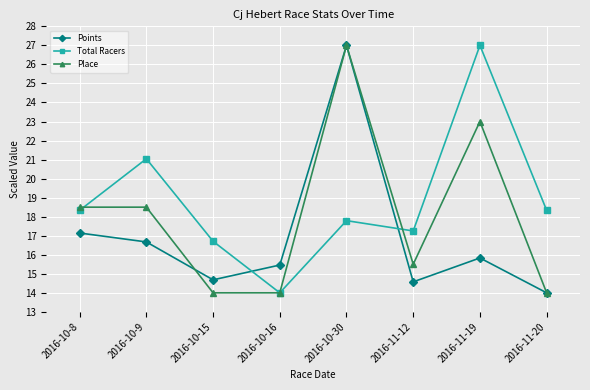

True or false: Total Racers and Place intersect in this chart.

True